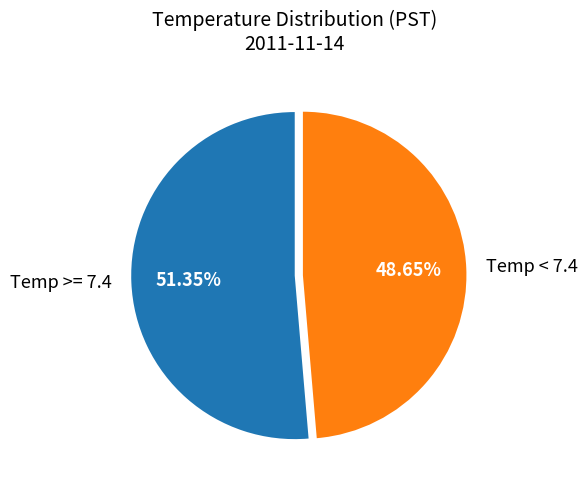

Combined, do Temp >= 7.4 and Temp < 7.4 account for over 50%?

Yes